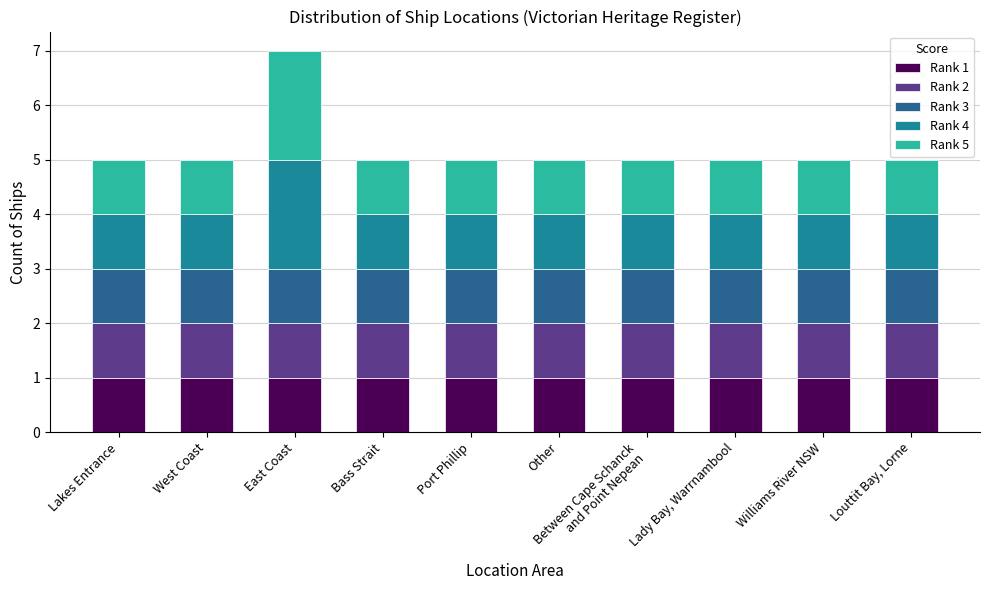

What is the total value across all series at West Coast?

5